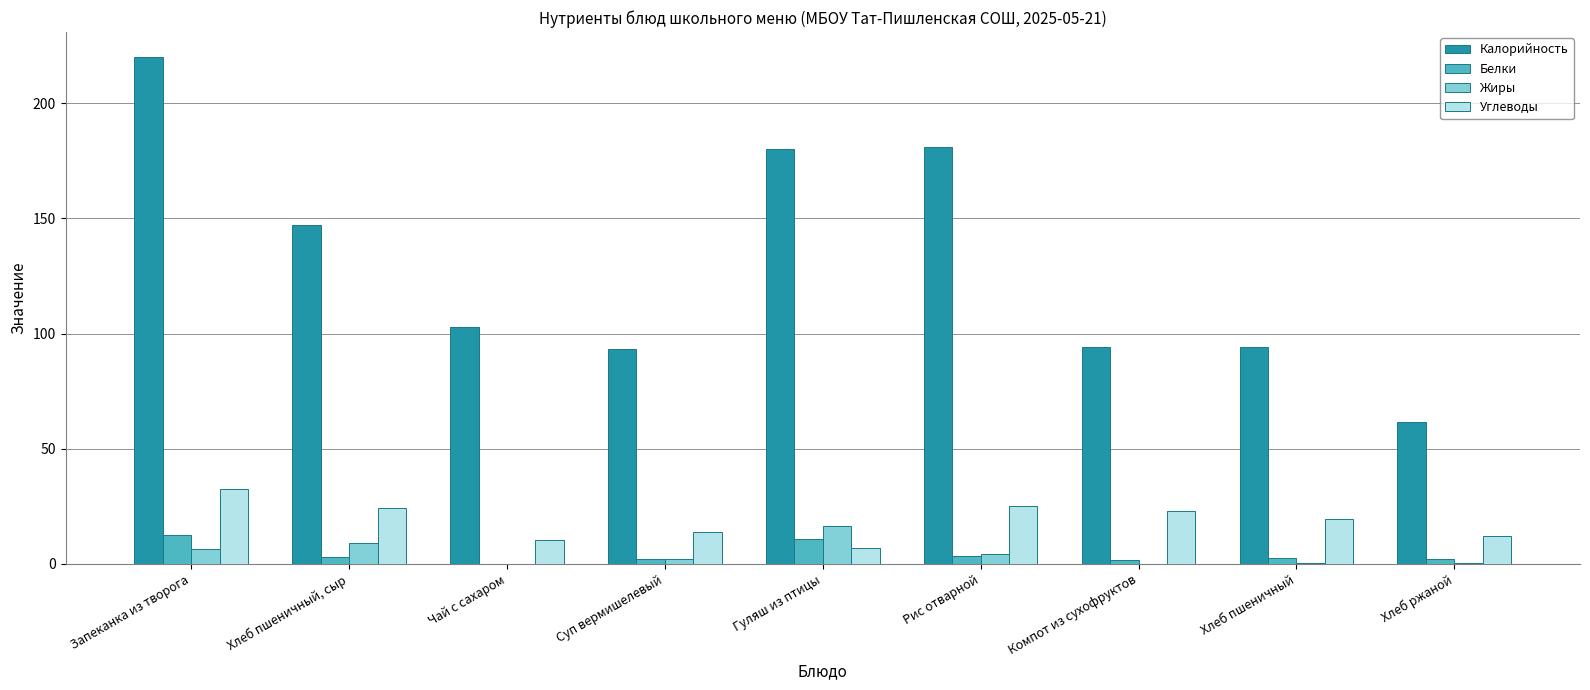

At which category is the sum across all series the highest?

Запеканка из творога